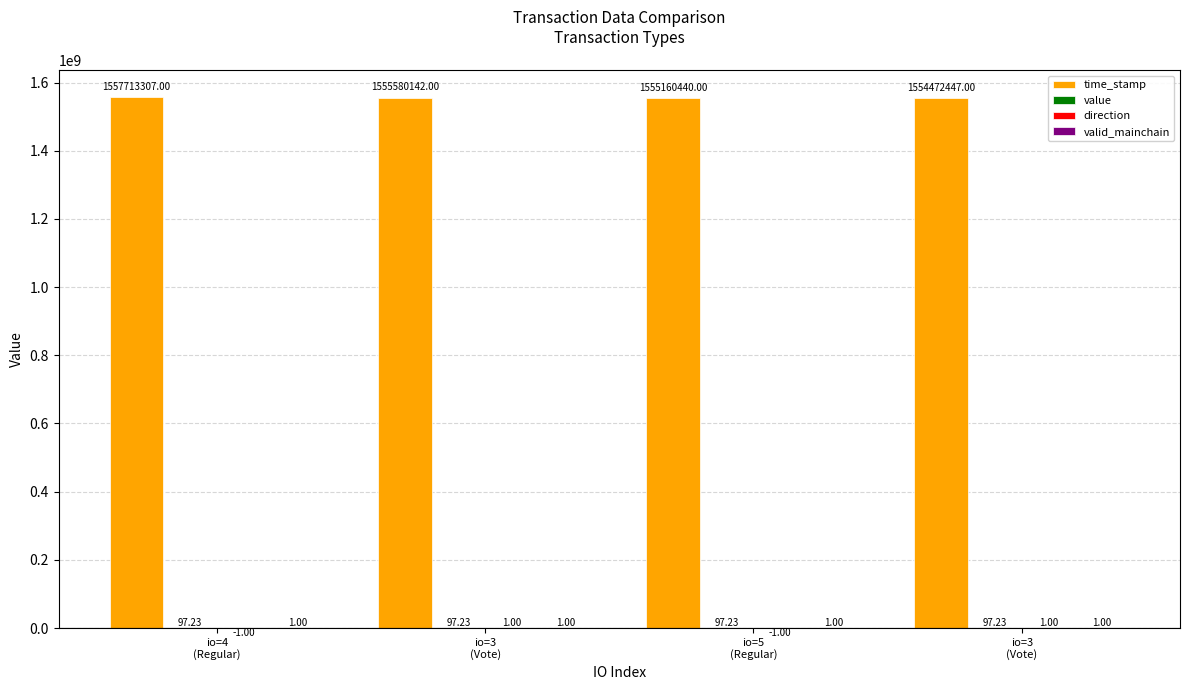

Where is value nearest to the value 97?

io=4
(Regular)